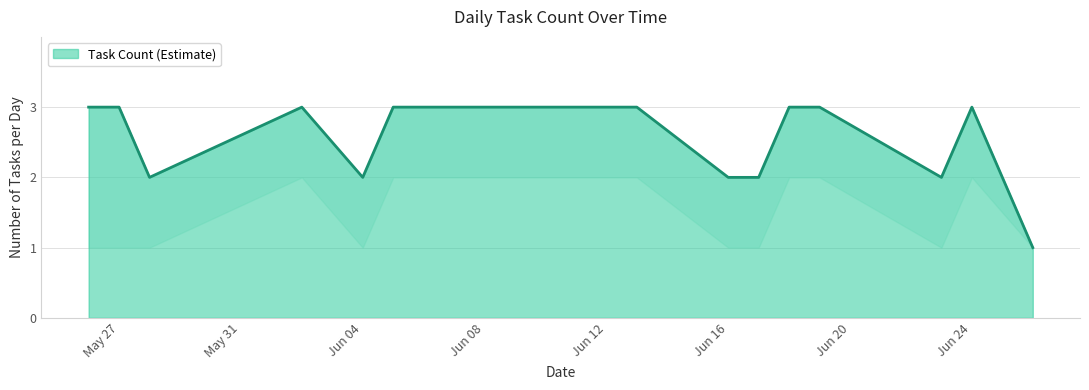

What is the approximate value of Task Count at 2025-06-13?

3